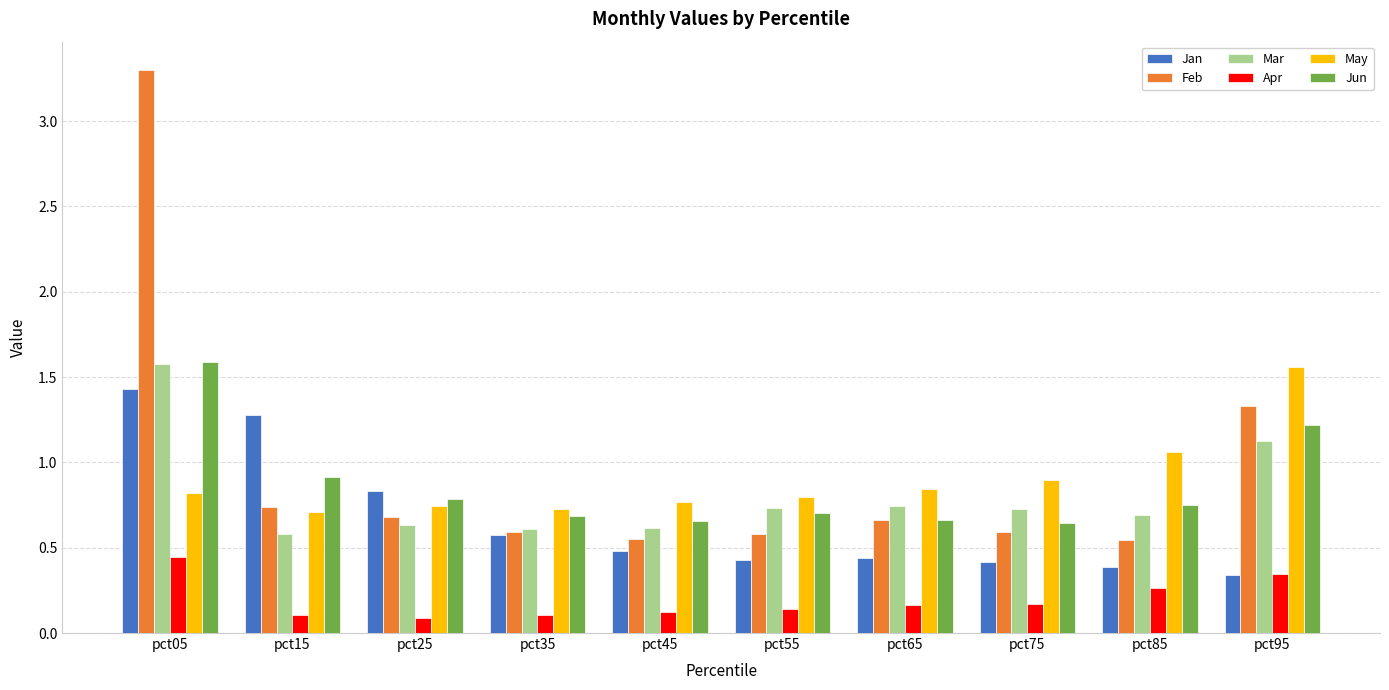

The Apr series shows 0.1 at pct15. True or false?

True